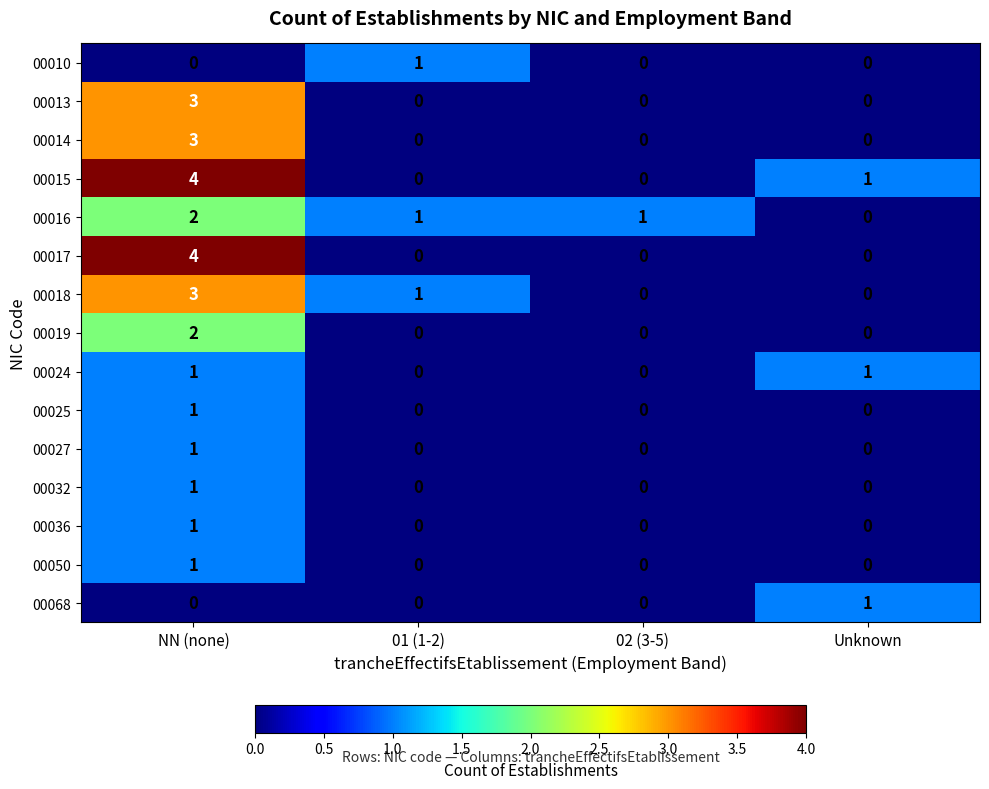

Which label corresponds to the largest value in the chart?

NN (none)